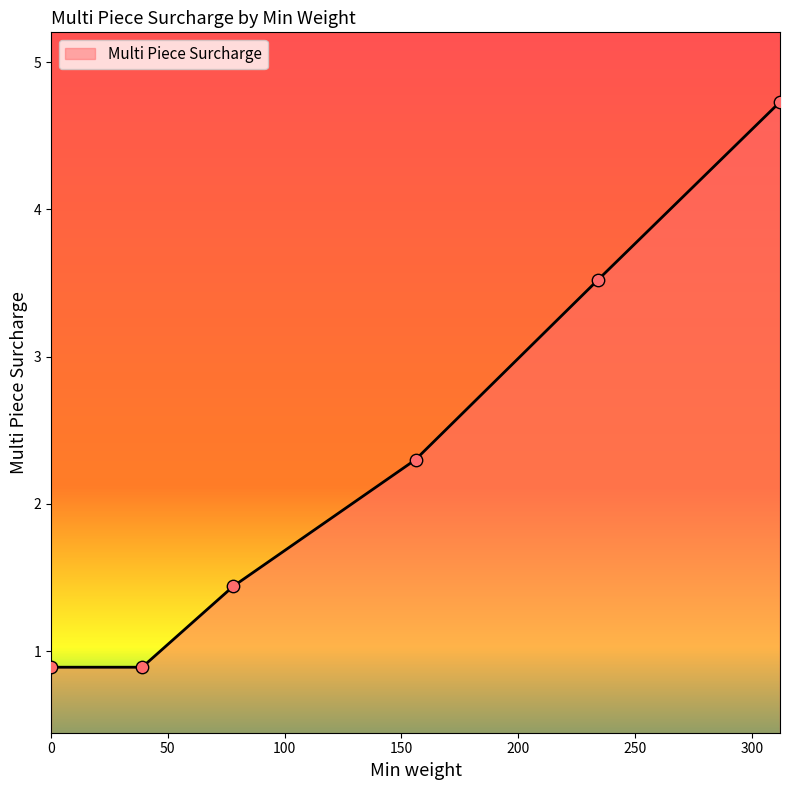

What is the greatest value displayed?

4.7